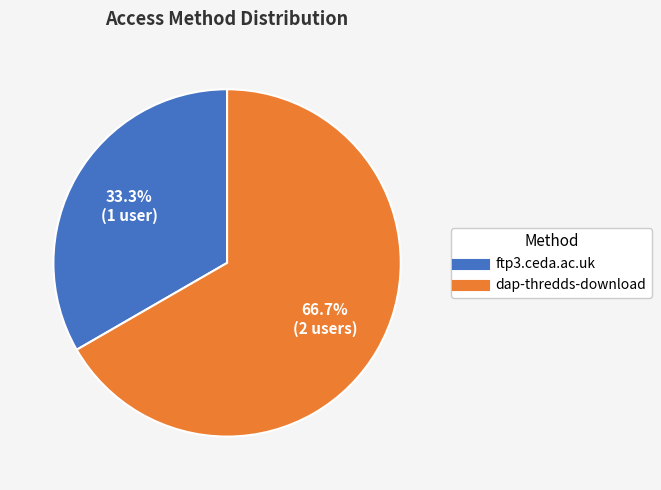

True or false: ftp3.ceda.ac.uk accounts for 33% of the total.

True